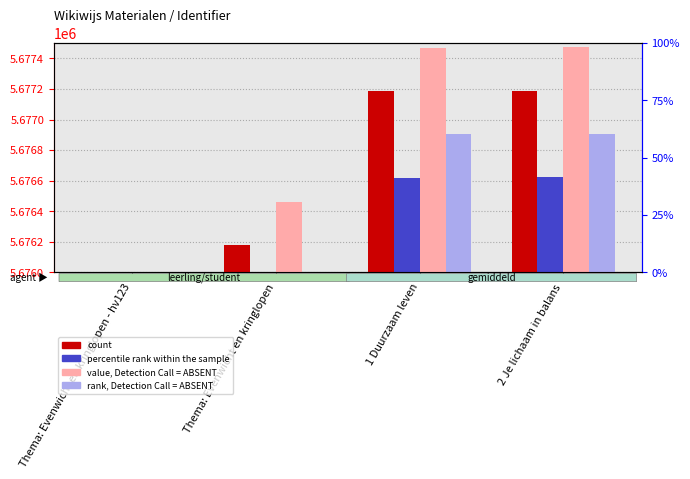

At how many categories does at least one series exceed 5676608?

2